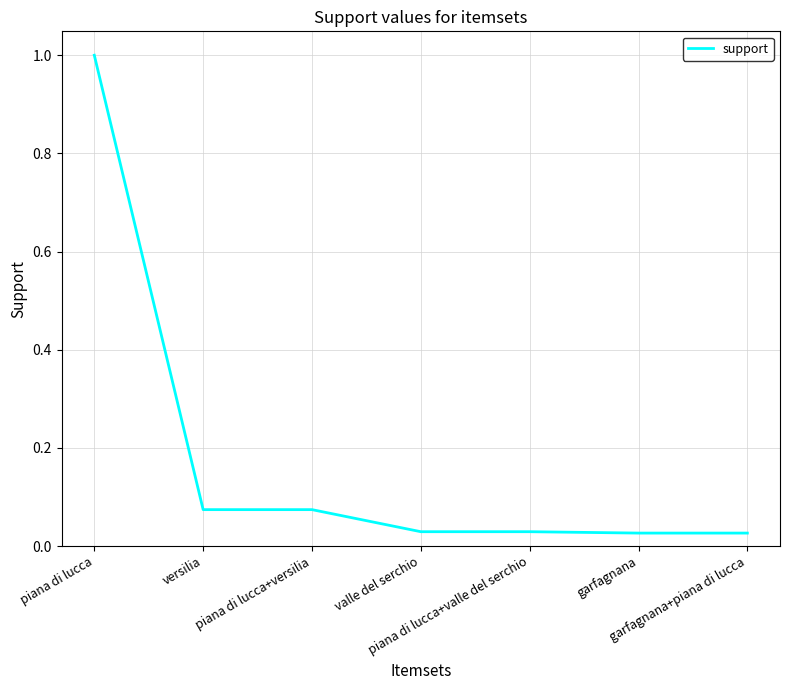

What is the sum of all values?

1.3